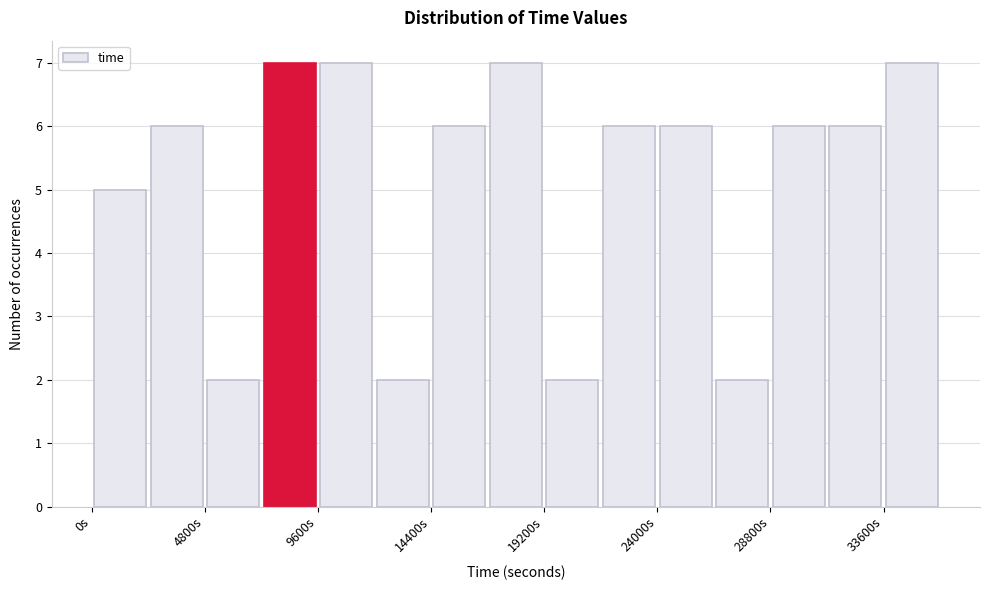

How tall is the bar that spans 28800 to 31200 on the x-axis? Neither the bar edges nor the heights are printed on the chart, so give them approximately, as read against the axes.

6